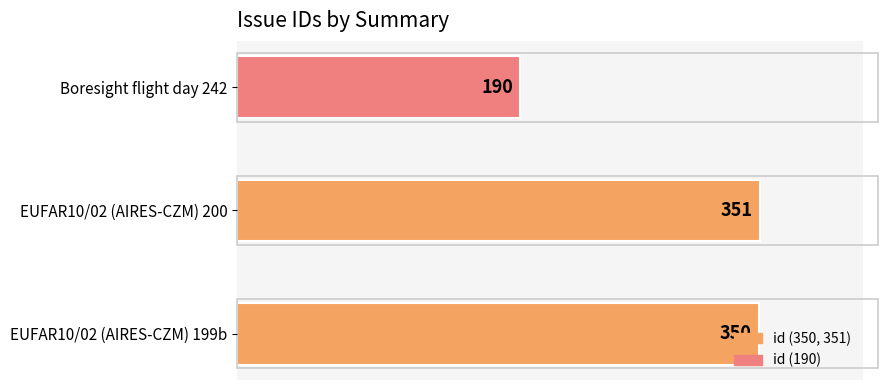

Count the number of data series in this chart.

1